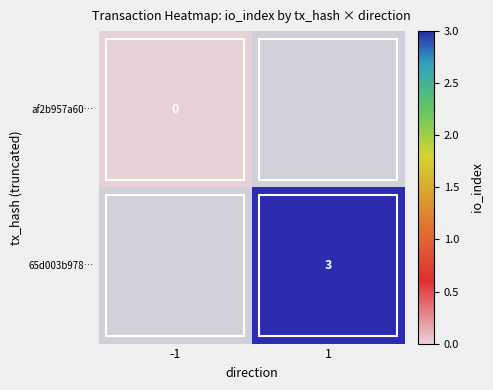

Is it true that 65d003b978… equals 5 at 1?

False